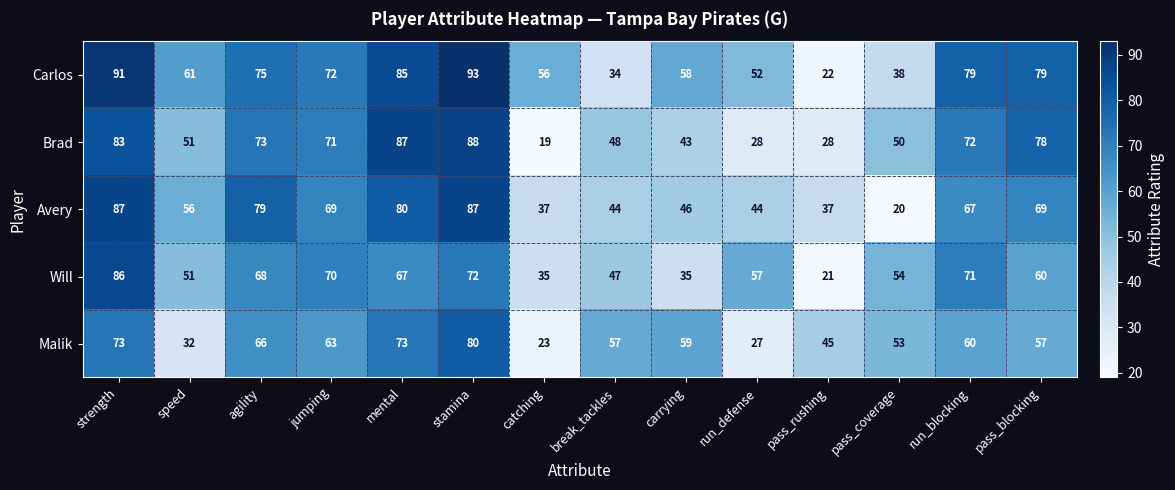

Is the value of Brad at jumping greater than the value of Malik at run_defense?

Yes